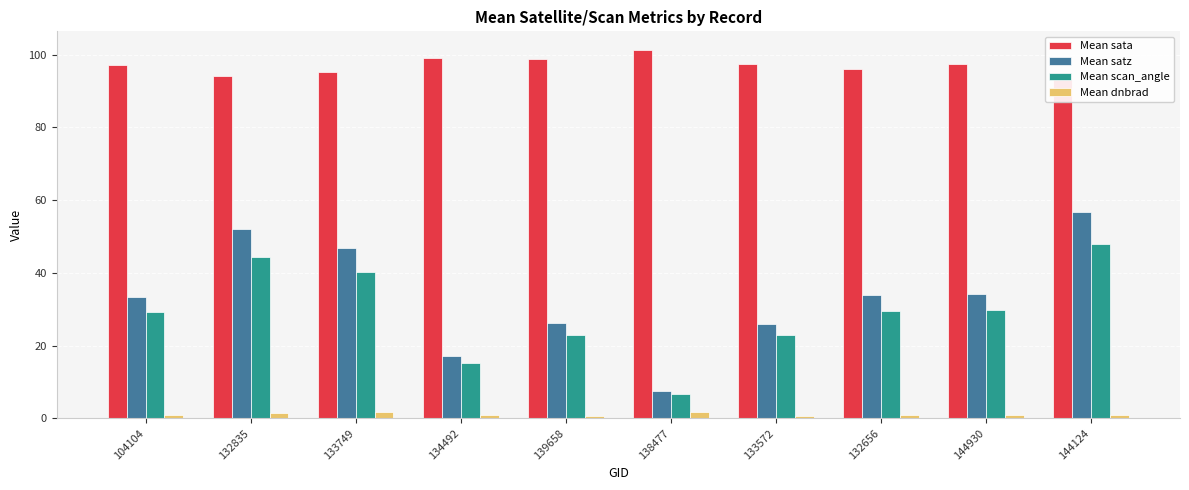

Are the bars horizontal?

No